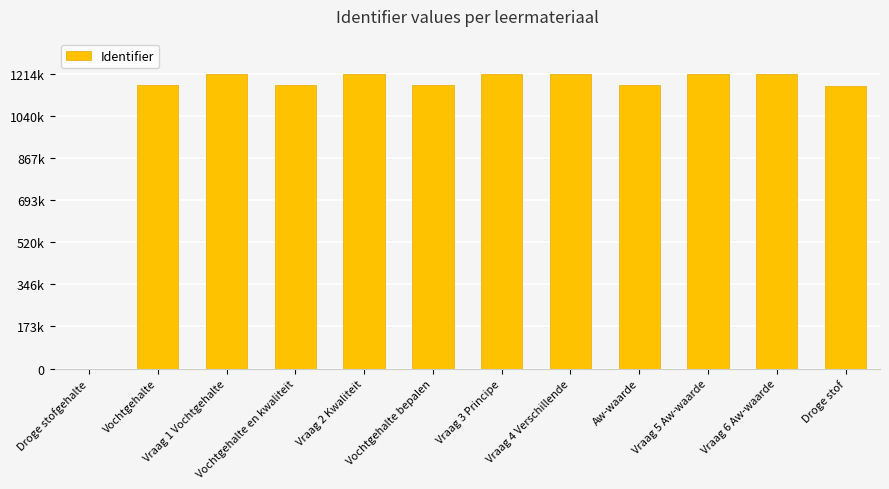

The chart shows a value of 1166987 at Vochtgehalte bepalen. True or false?

True